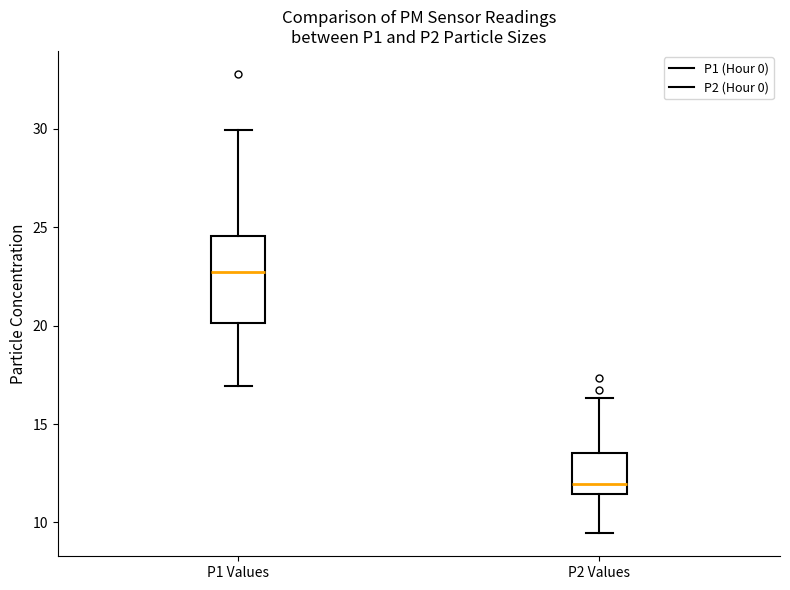

Comparing the boxes themselves (not the whiskers), which one is the tallest?

P1 Values